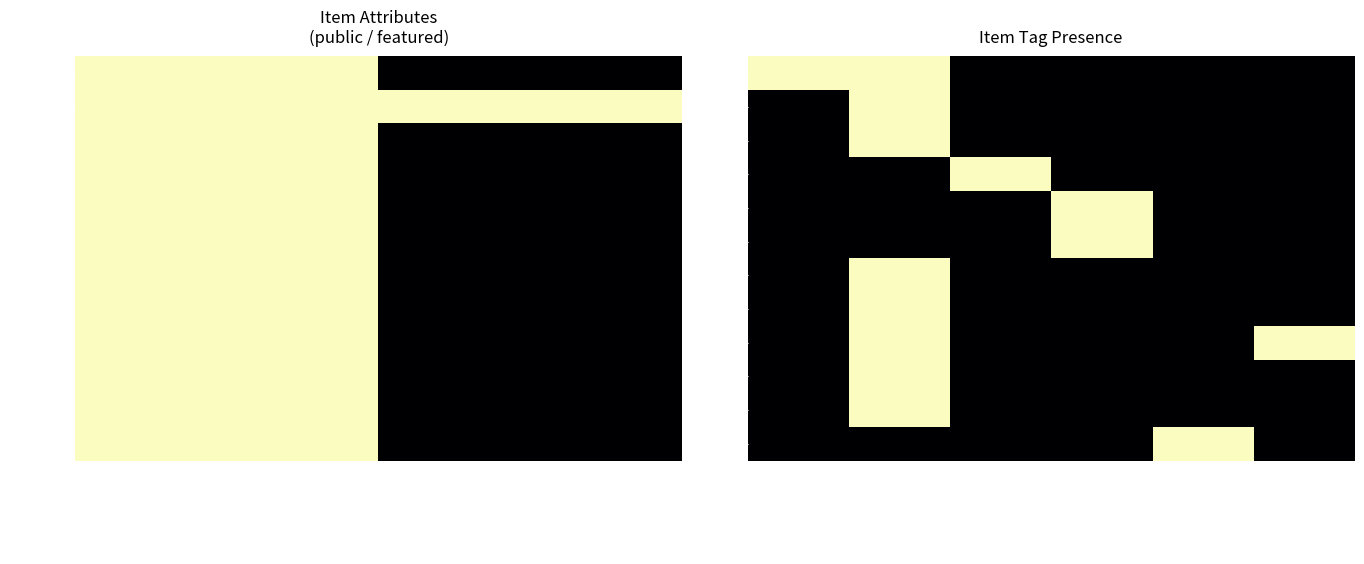

Which series has the largest total across all categories?

7079